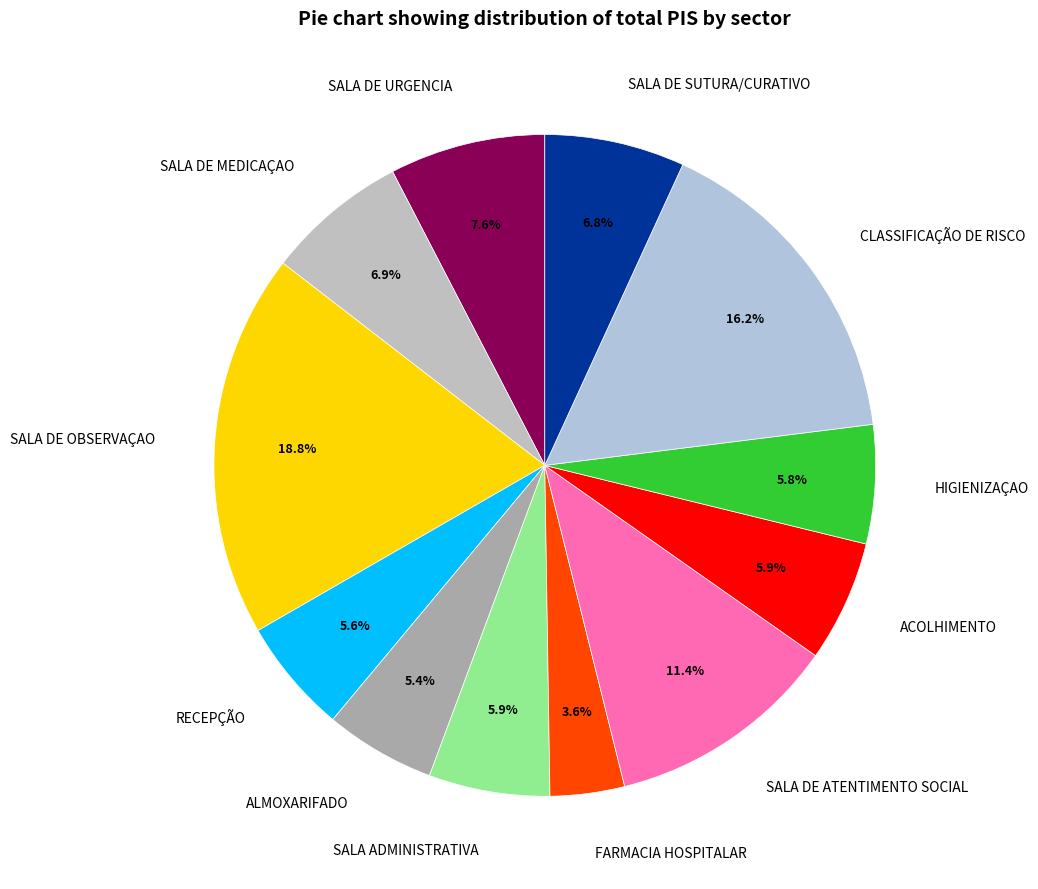

Is the sum of SALA ADMINISTRATIVA and SALA DE URGENCIA greater than half?

No